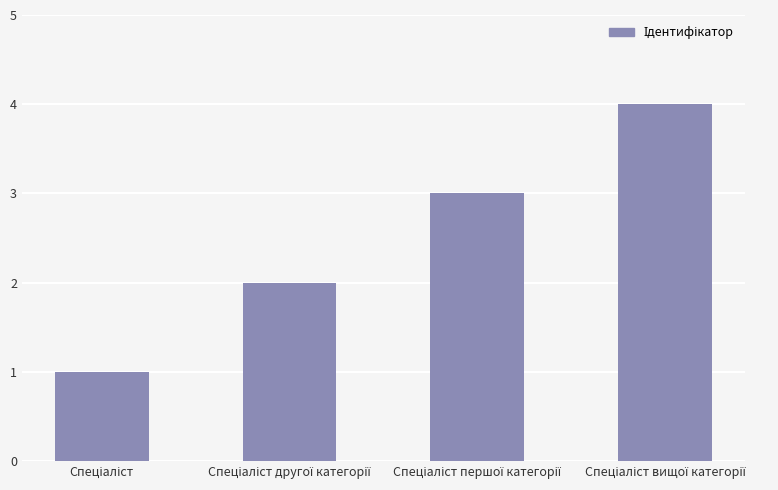

How many values are between 2 and 4?

3